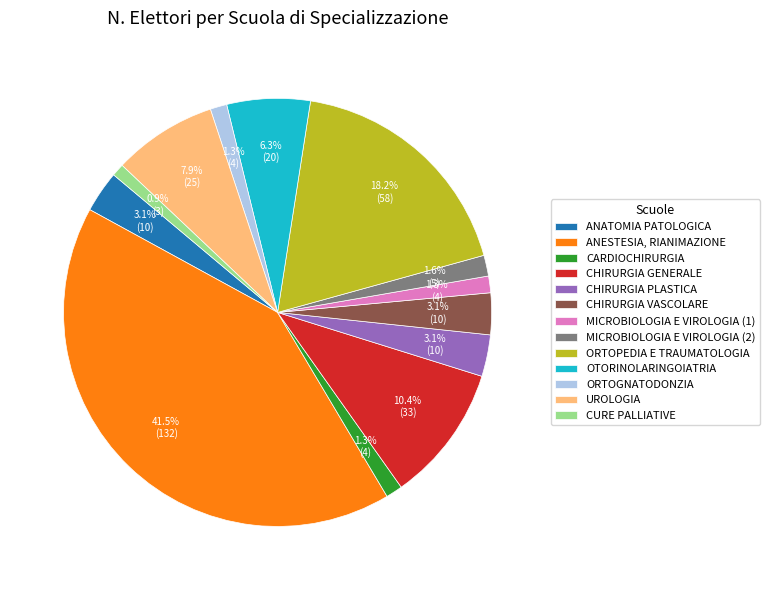

Which slice is the largest?

ANESTESIA, RIANIMAZIONE